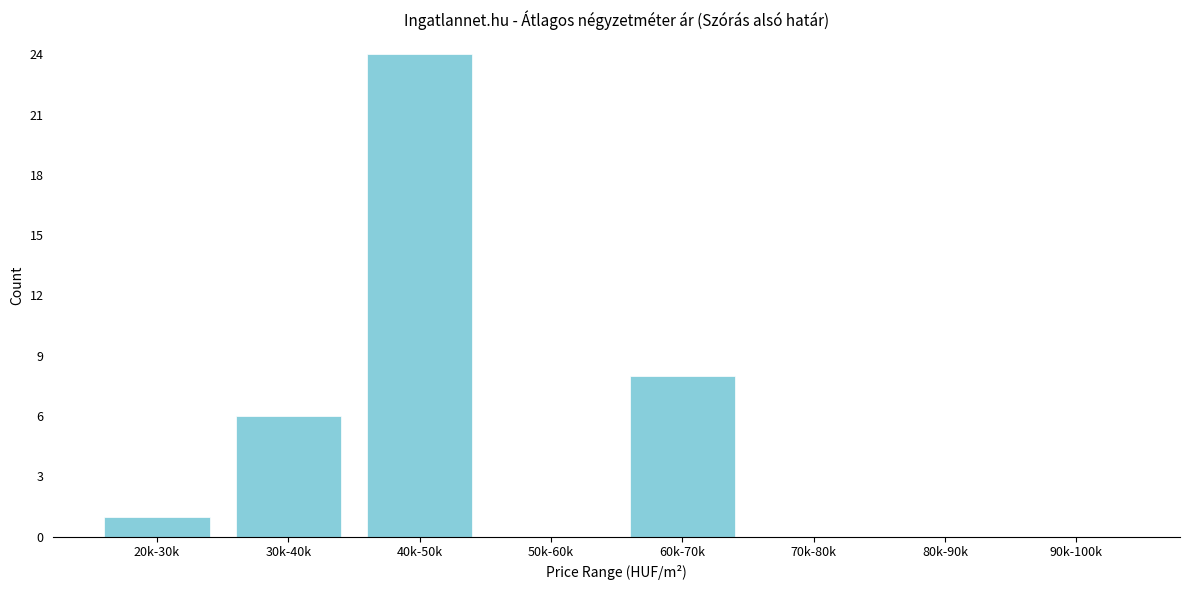

Reading left to right, what are all the values shown in this chart?

20k-30k=1	30k-40k=6	40k-50k=24	50k-60k=0	60k-70k=8	70k-80k=0	80k-90k=0	90k-100k=0